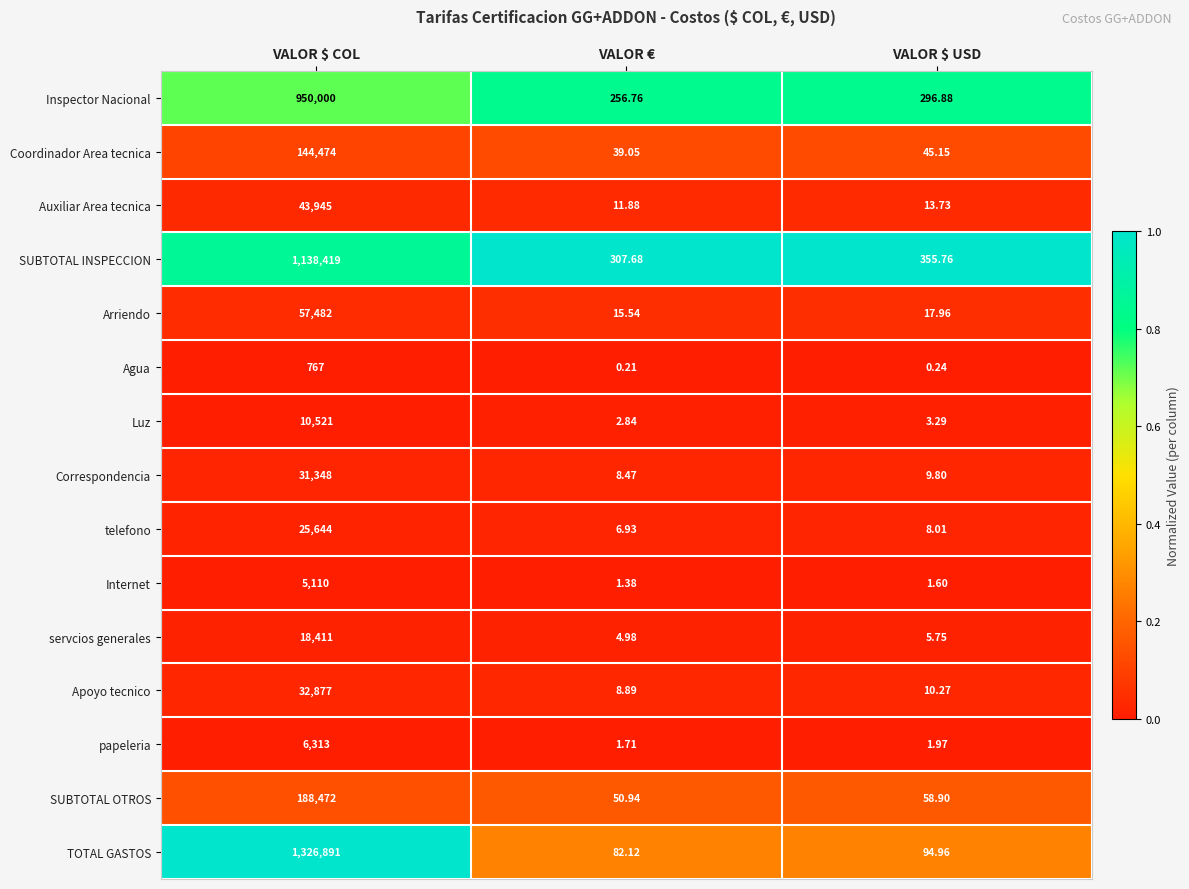

Which label corresponds to the largest value in the chart?

VALOR $ COL